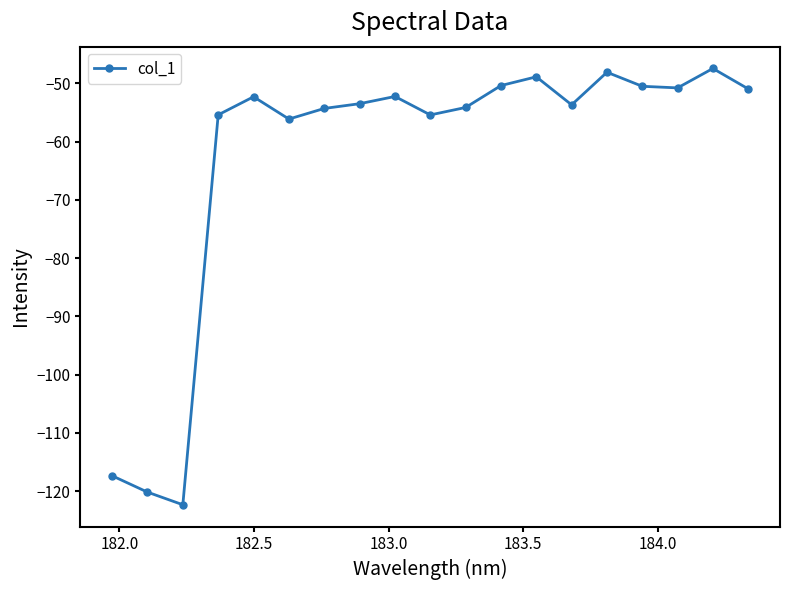

What is the average value?

-62.9